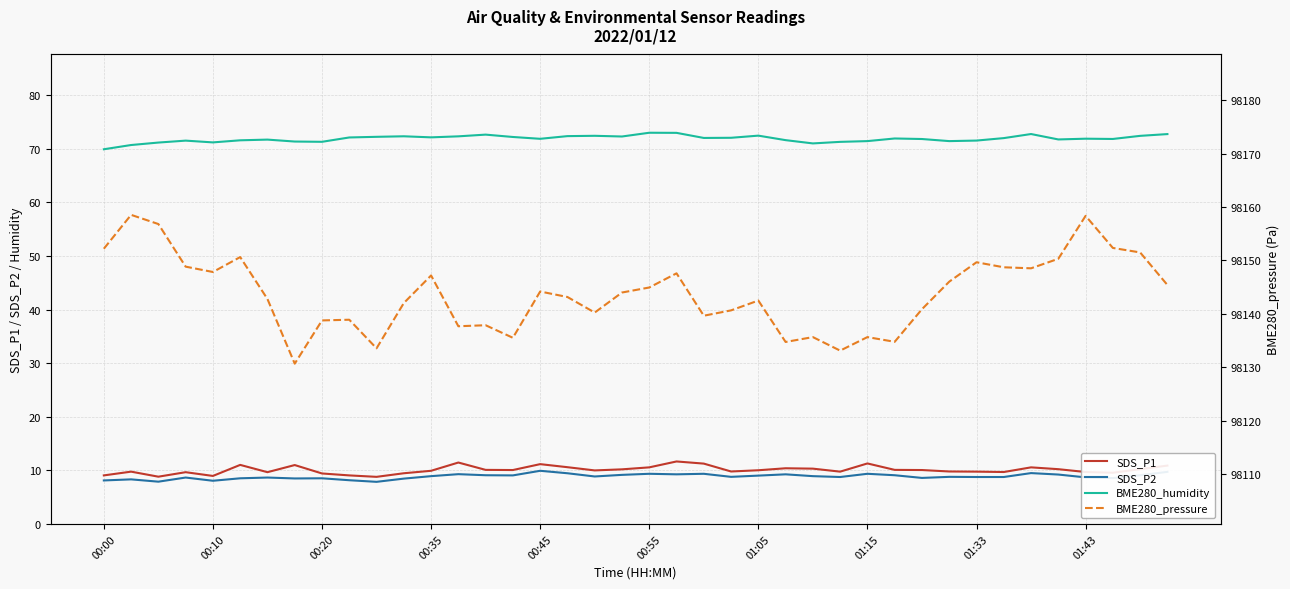

At which label is BME280_humidity closest to 71?

26